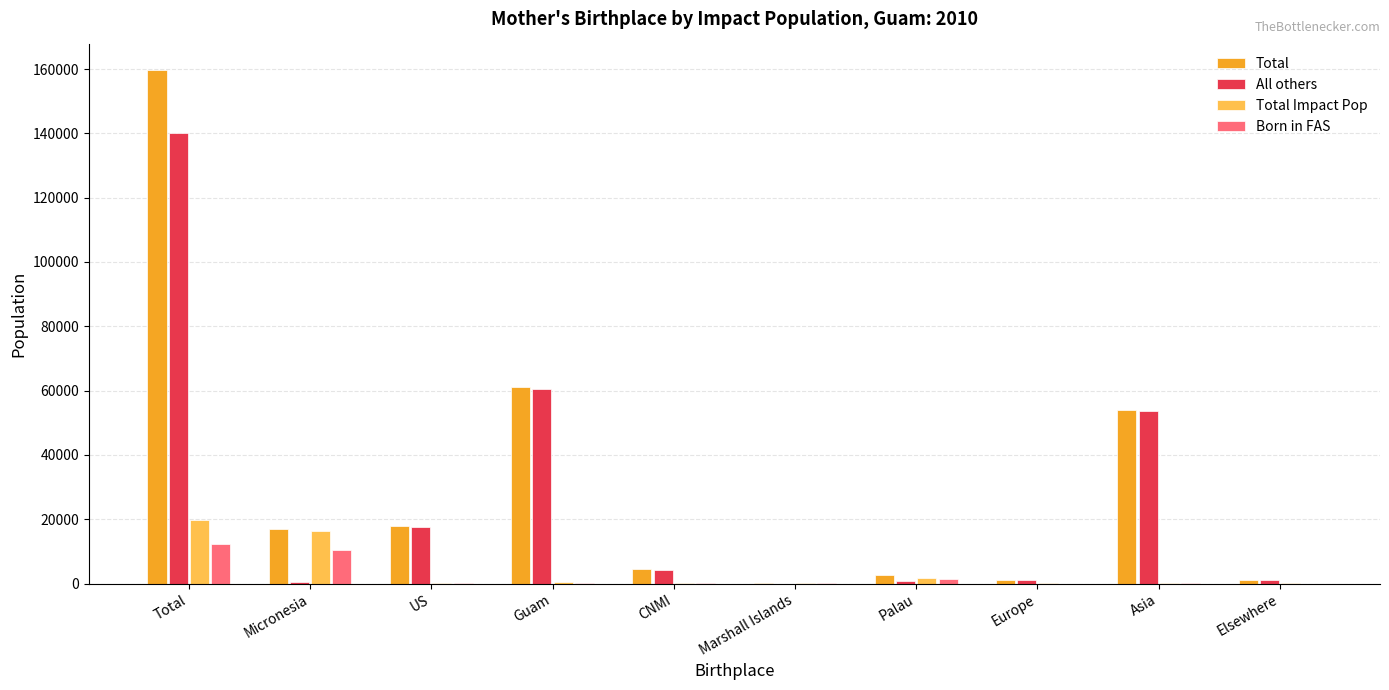

Which series has the widest spread of values?

Total